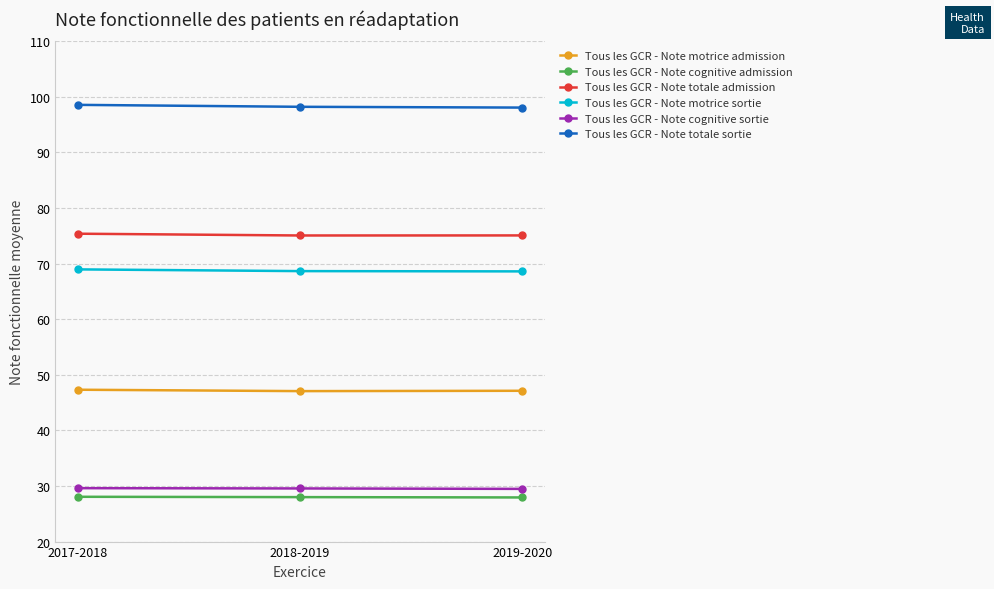

What is the average value of the Tous les GCR - Note totale admission series?

75.2